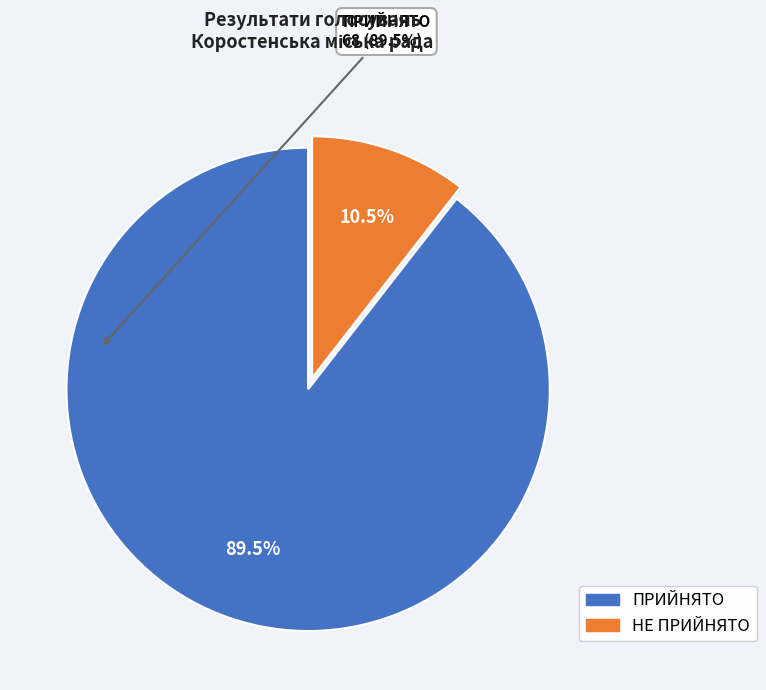

To the nearest percent, what is the average slice percentage?

50%